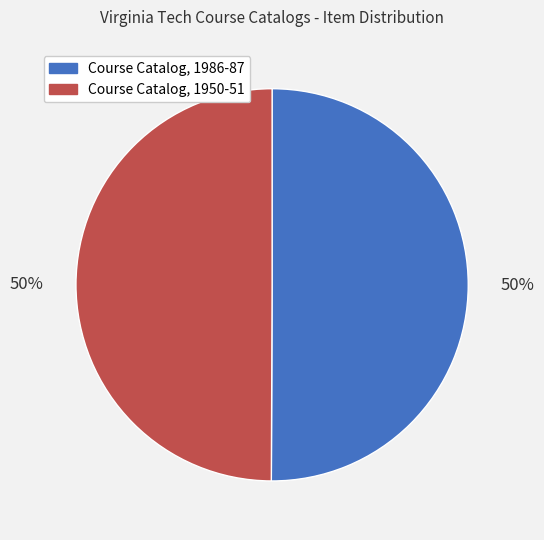

Count the number of slices in the pie.

2